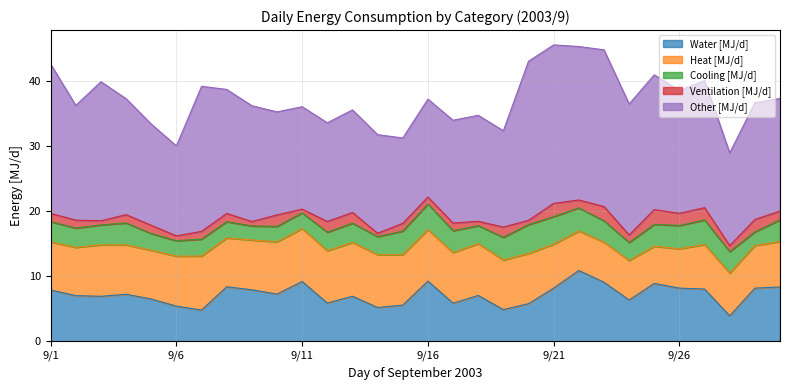

True or false: Cooling [MJ/d] and Ventilation [MJ/d] cross at least once.

False